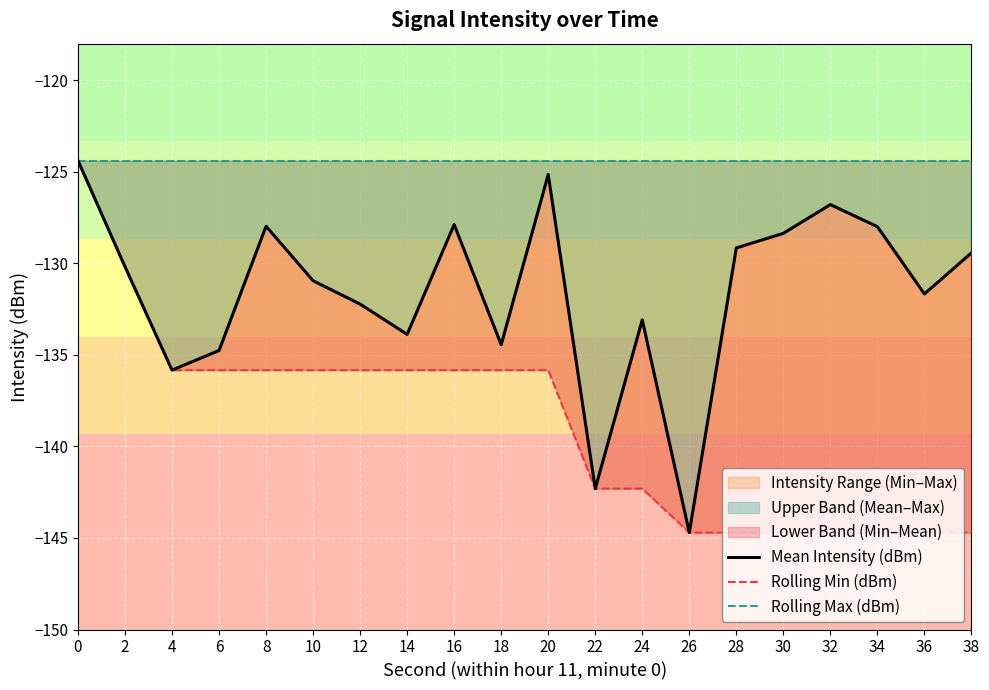

What is the difference between the Mean Intensity (dBm) values at 20 and 10?

5.8